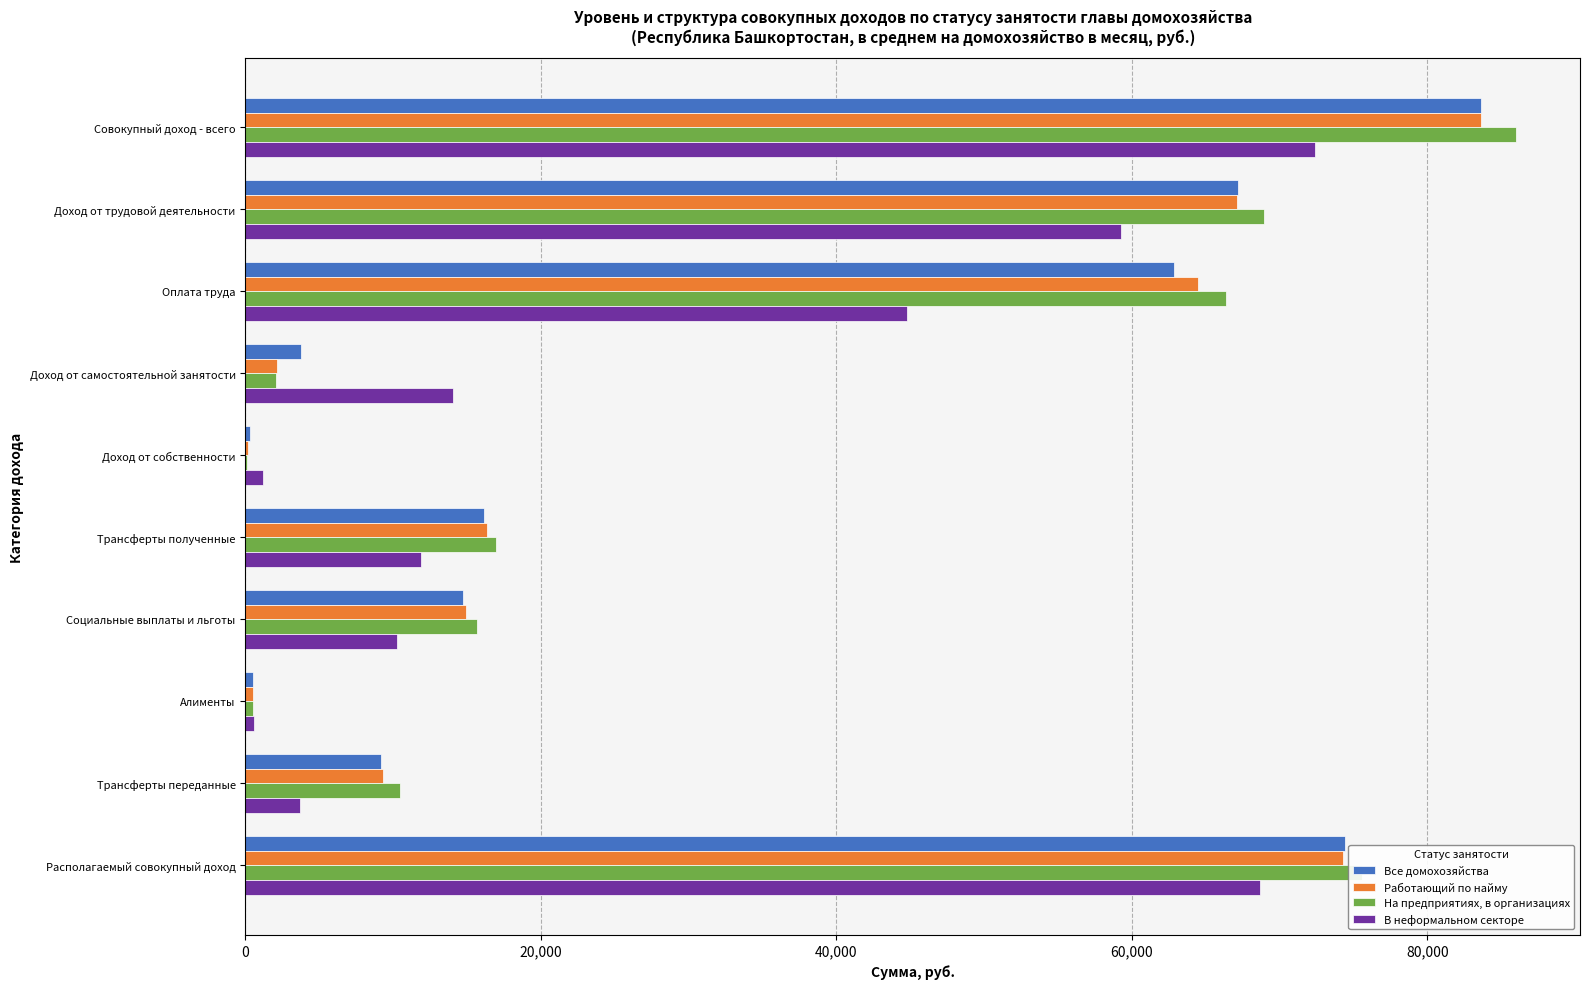

Which series has the largest range (max minus min)?

На предприятиях, в организациях